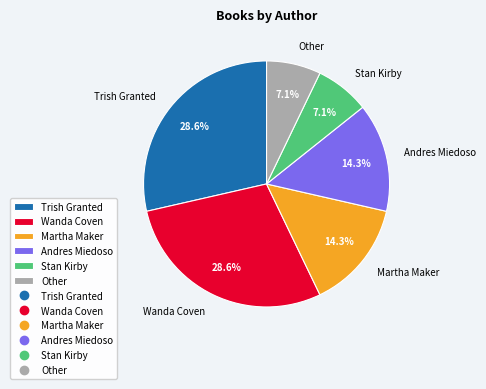

Do Stan Kirby and Trish Granted together represent more than half of the pie?

No